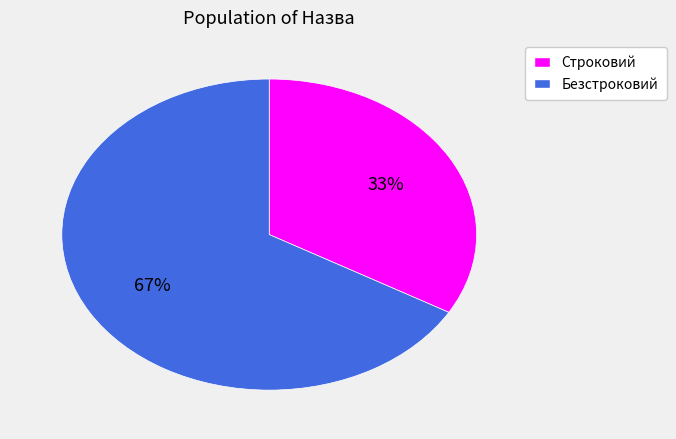

Does any single category account for the majority?

Yes